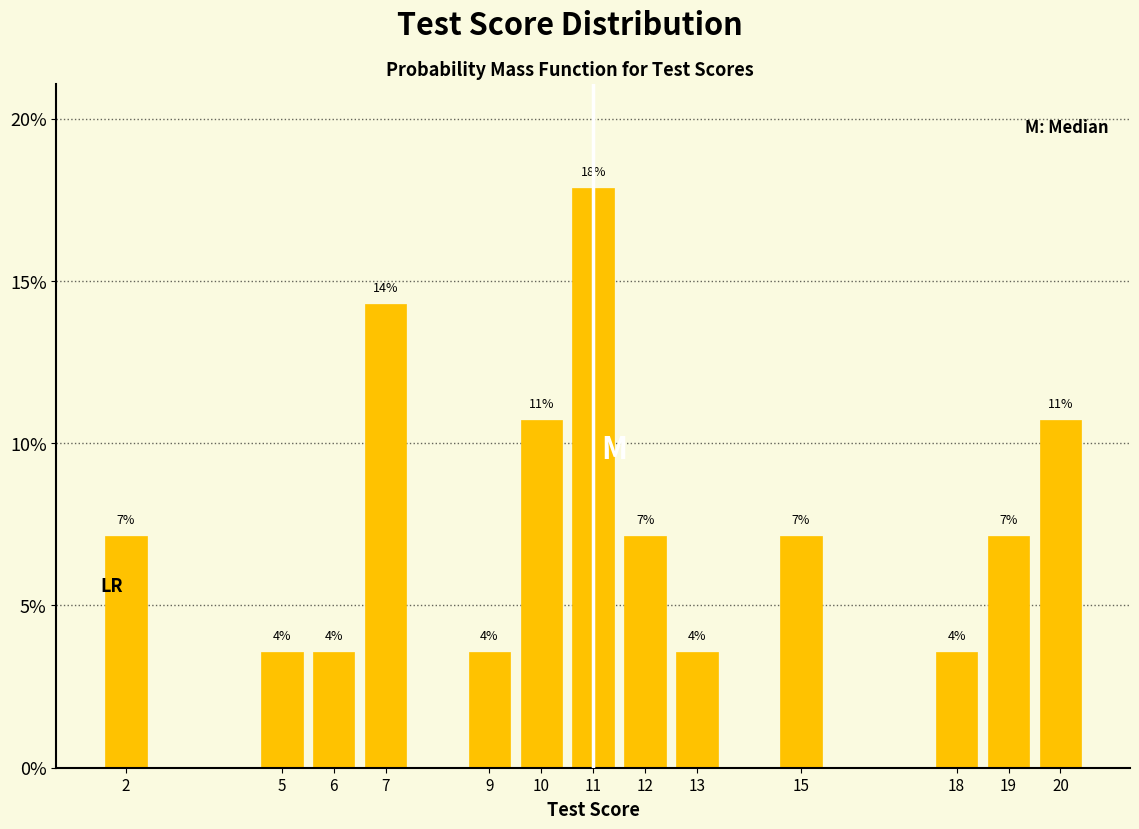

How many bars are there in total?

13